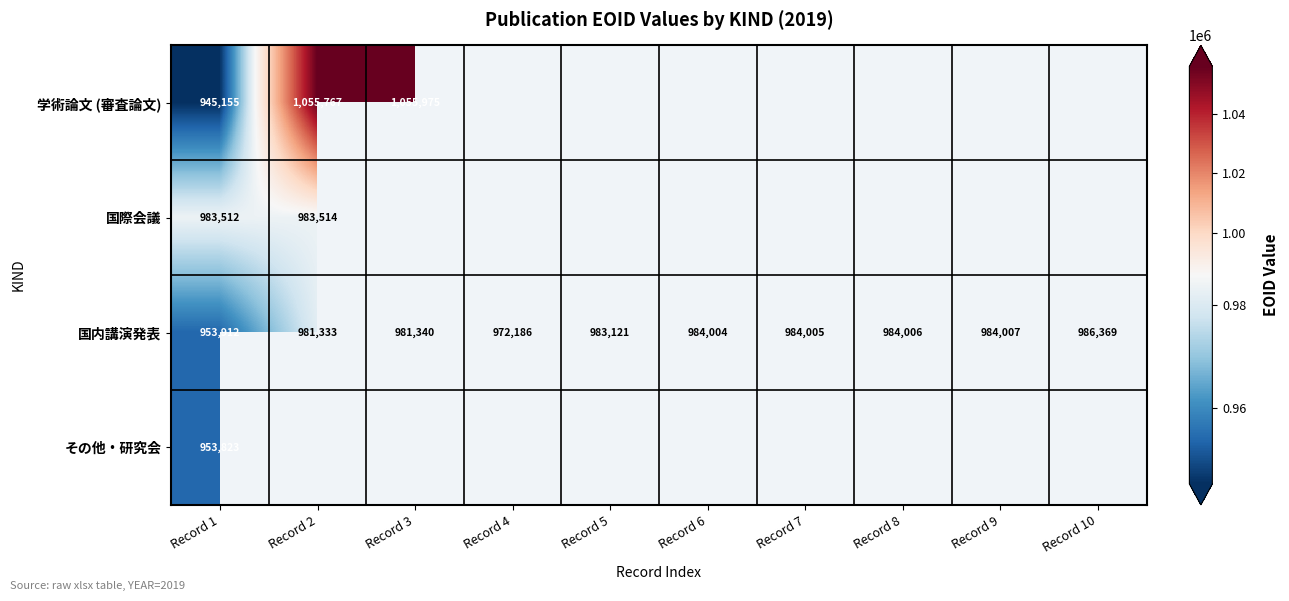

At Record 1, list the series in order from largest to smallest.

国際会議, 国内講演発表, その他・研究会, 学術論文 (審査論文)